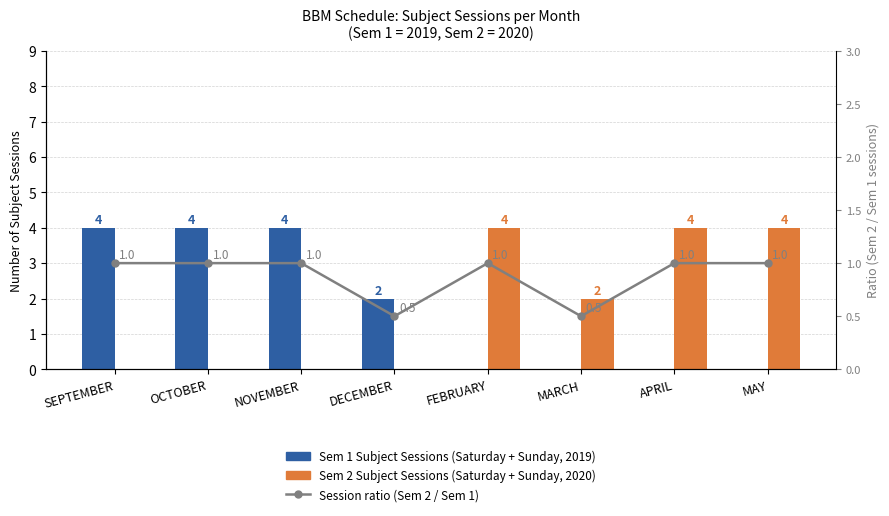

At which label does Sem2/Sem1 session ratio reach its minimum?

DECEMBER